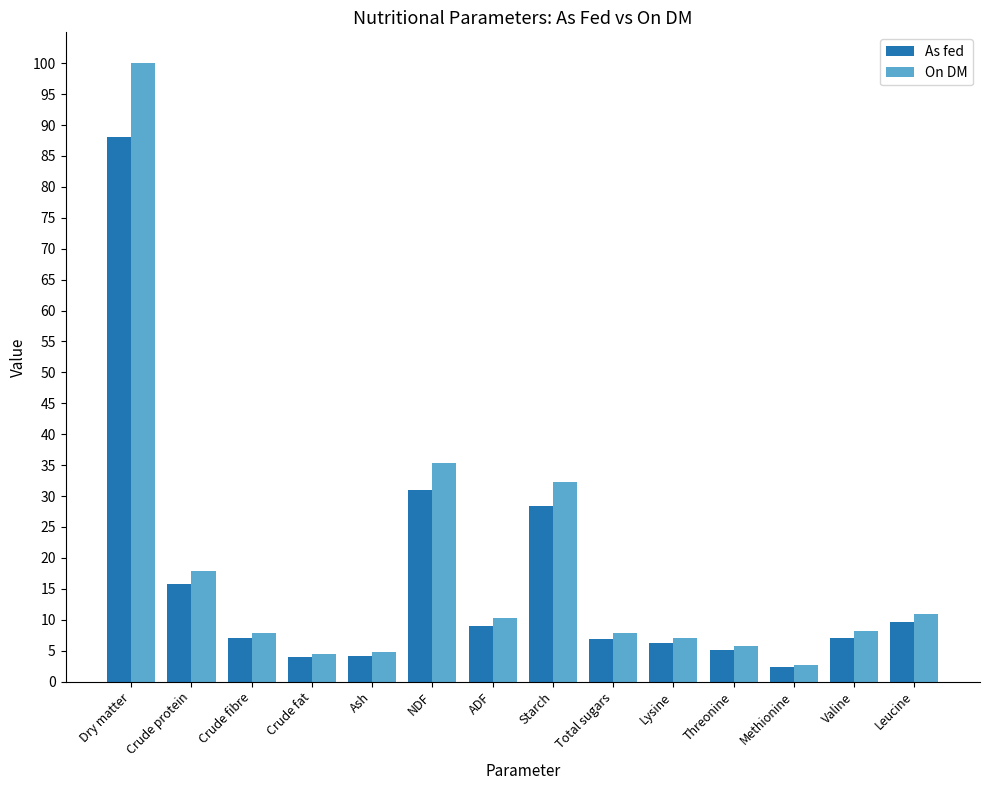

Are the bars horizontal?

No